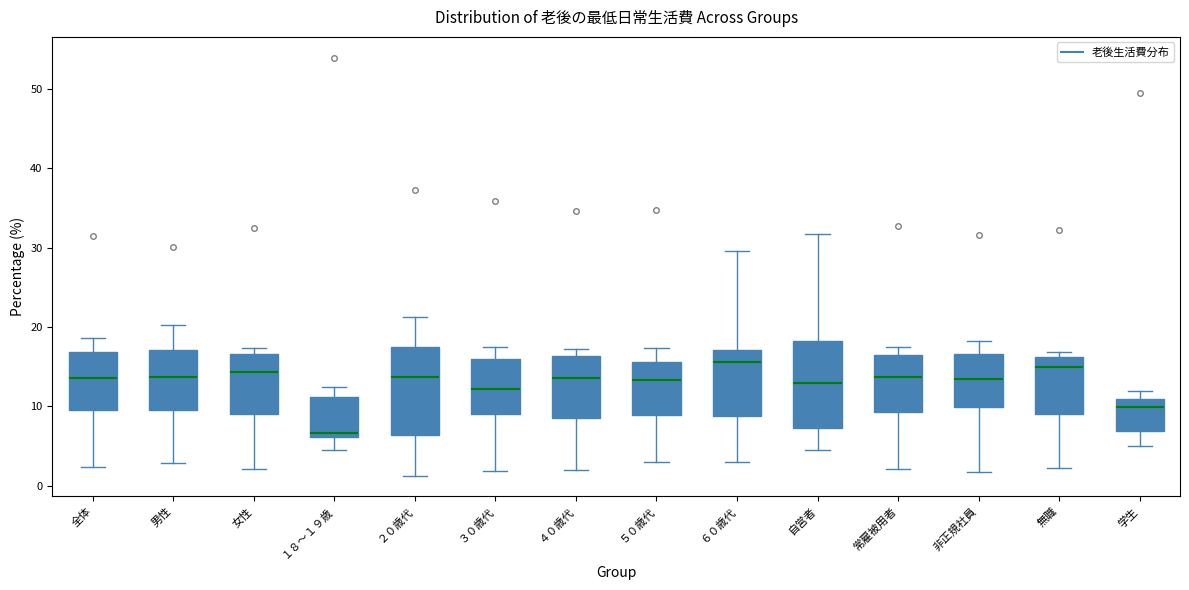

Where does the lower whisker of the box for 全体 end on the y-axis? The values are not printed on the chart, so give them approximately, as read against the axis.

2